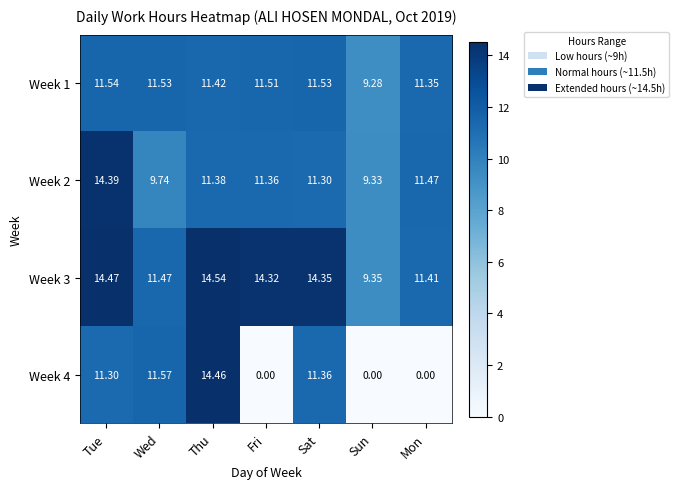

What is the maximum value shown in the chart?

14.5